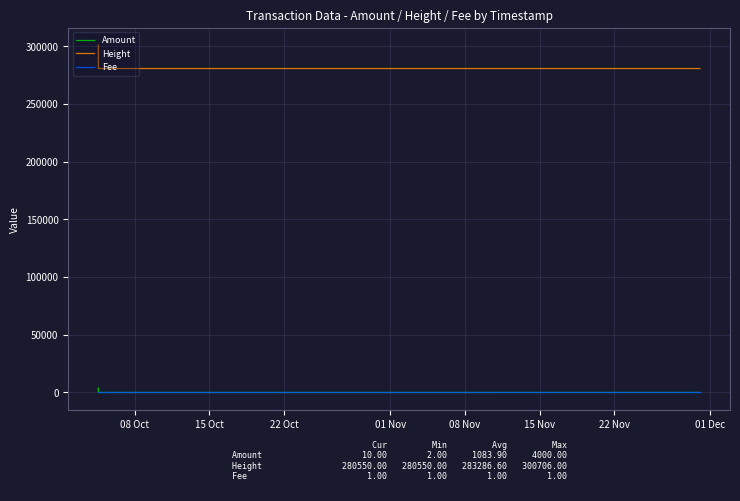

How many distinct data groups are displayed?

3